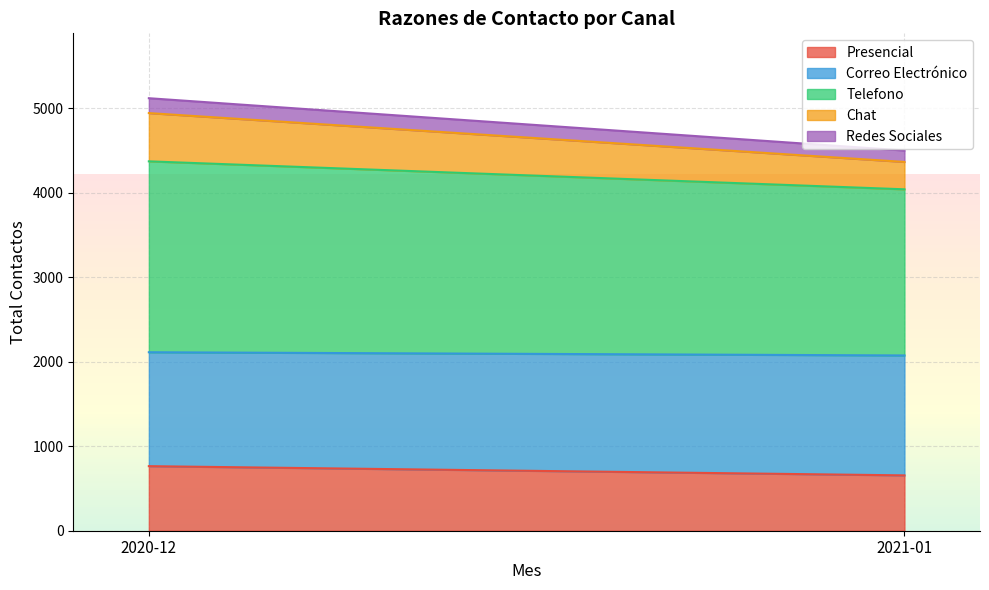

True or false: Telefono and Correo Electrónico intersect in this chart.

False